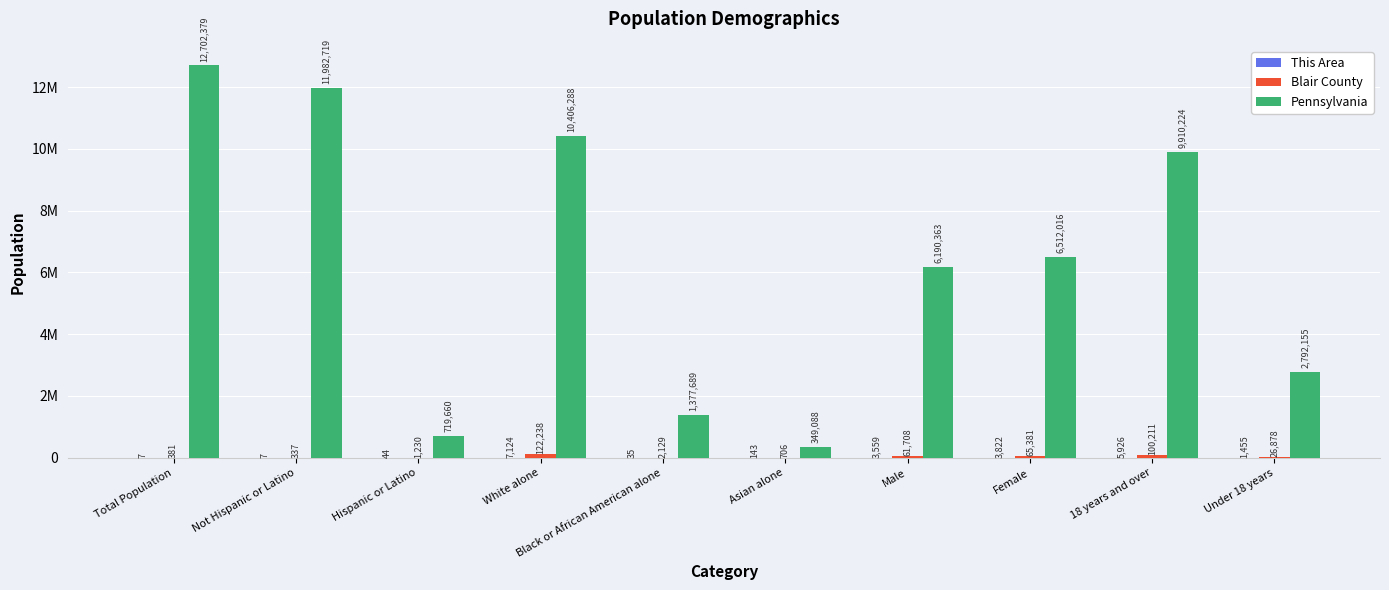

What is the difference between the Blair County values at Total Population and Female?

65000